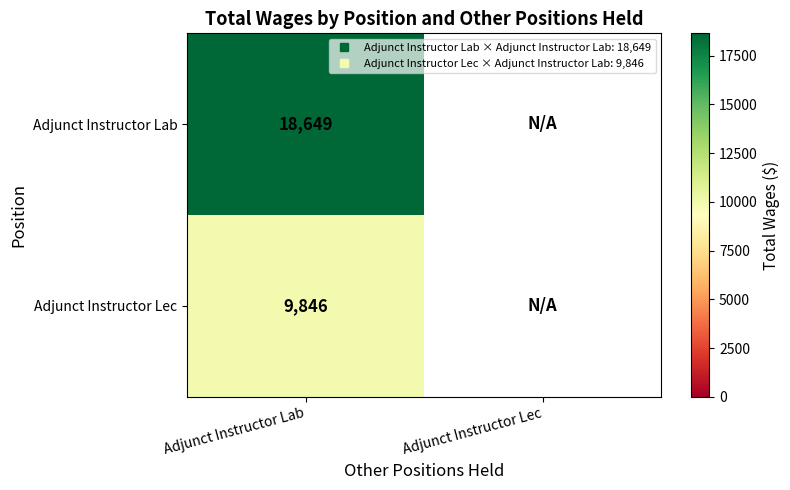

Which series has the widest spread of values?

Adjunct Instructor Lab